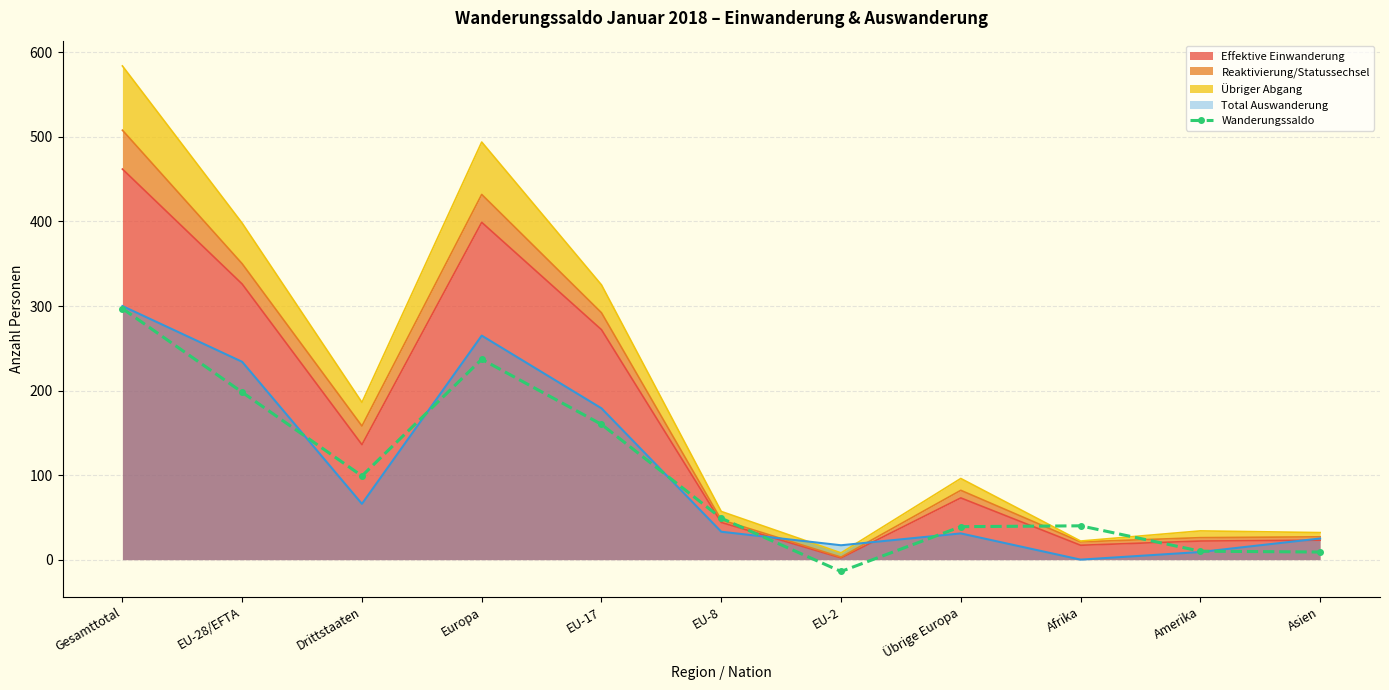

At which category does the chart reach its minimum across all series?

EU-2